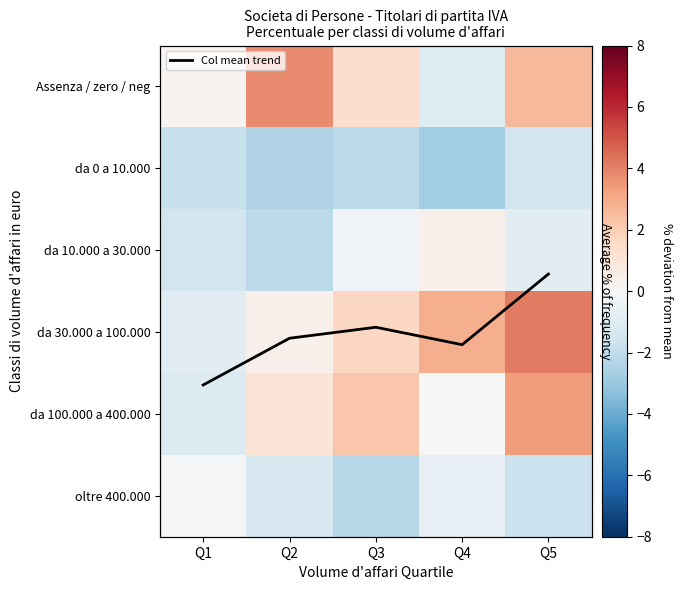

The value of da 10.000 a 30.000 at Q1 is -1.5. True or false?

True